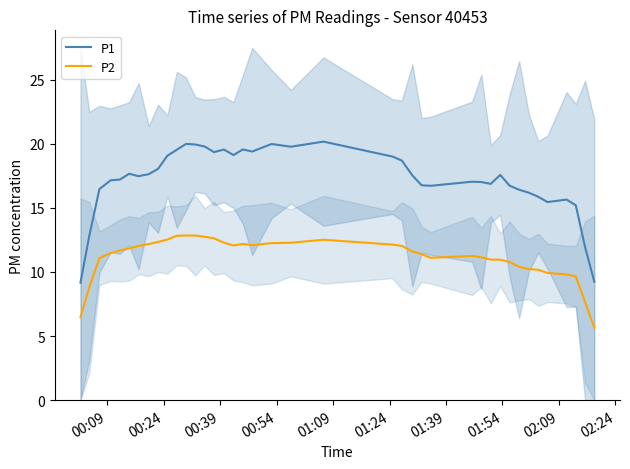

What is the lowest value of the P2 series?

5.7